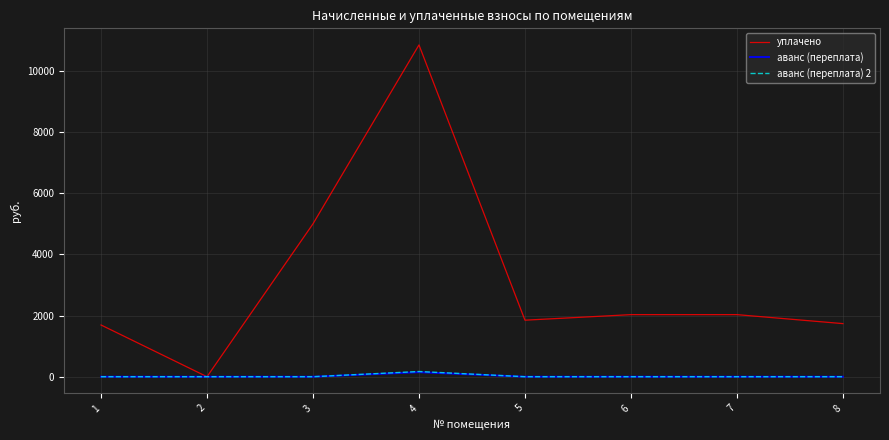

Which series changed the most between 4 and 8?

уплачено